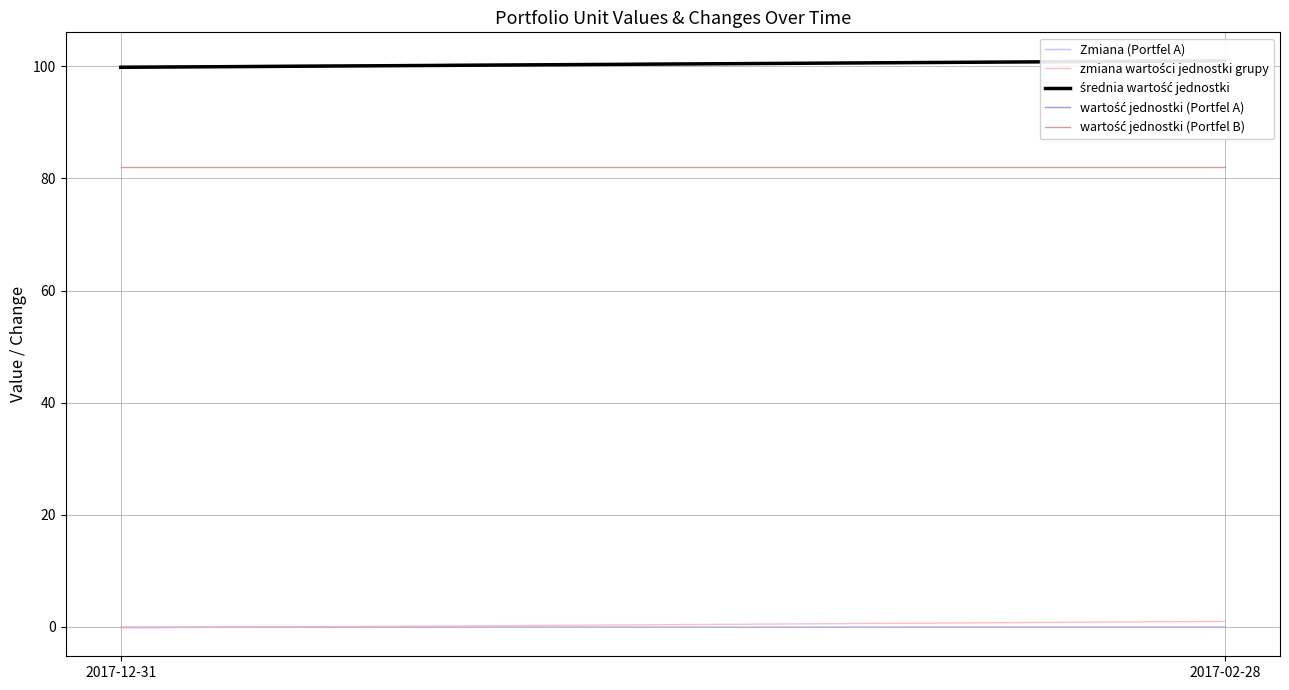

The value of Zmiana (Portfel A) at 2017-12-31 is 0.0. True or false?

False